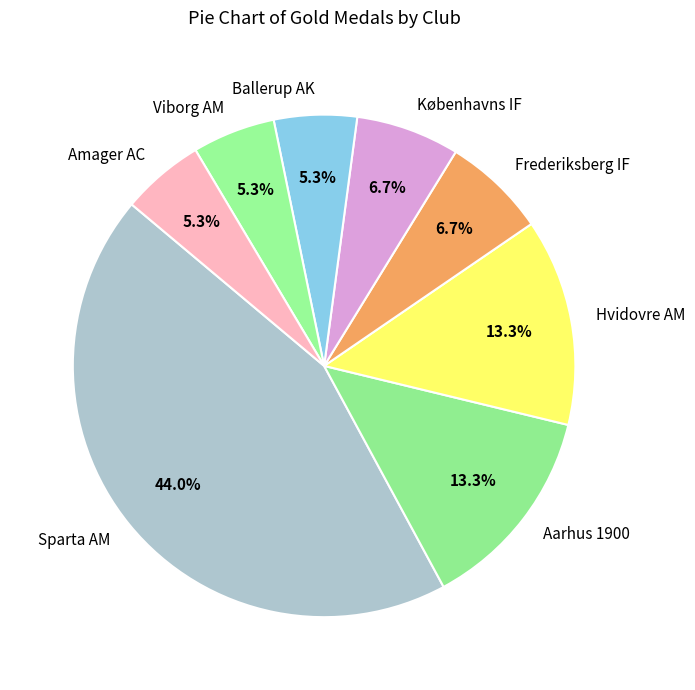

To the nearest percent, what is the difference between the largest and smallest slice percentages?

39%